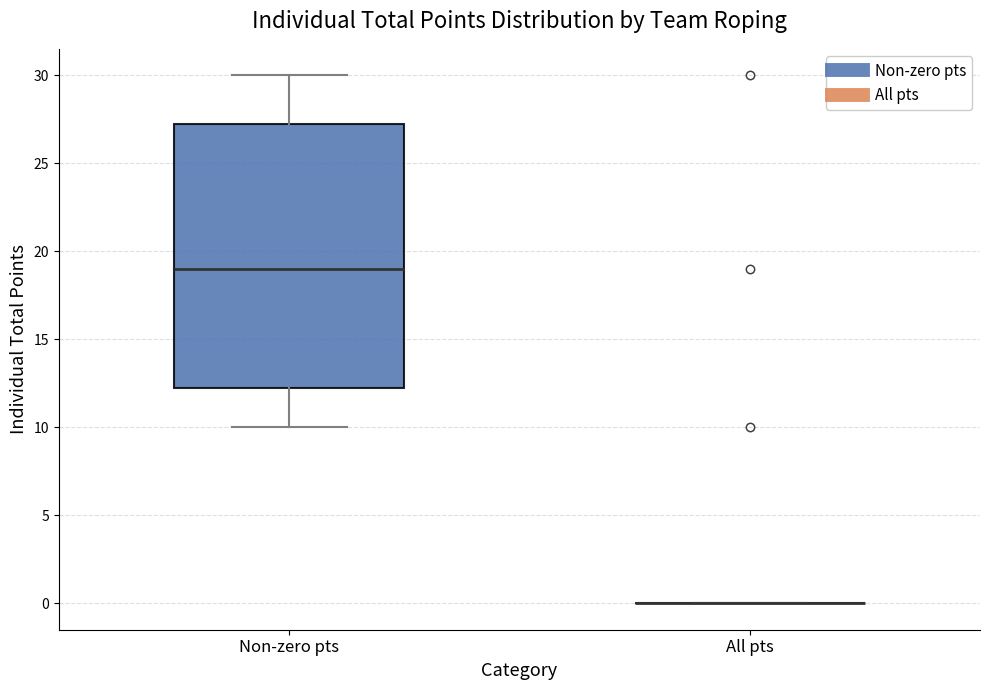

Reading left to right, read every box against the y-axis: the position of its median line, the range the box covers, and the ends of its whiskers. The values are not printed on the chart, so give them approximately, as read against the axis.

Non-zero pts: median 19.0, box 12.5 to 27.5, whiskers 10.0 to 30.0
All pts: box collapsed to a line at 0.0, whiskers 0.0 to 0.0